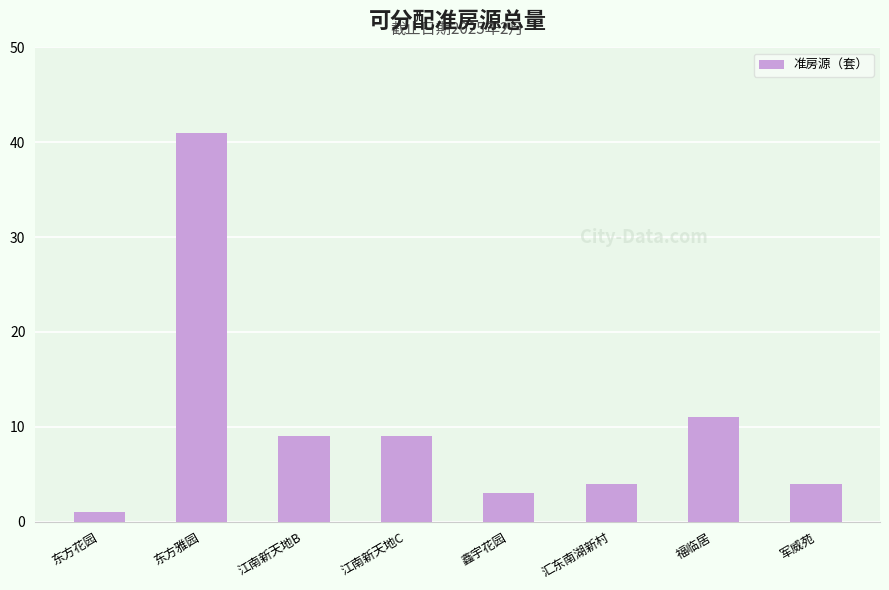

Reading left to right, what are all the values shown in this chart?

1	41	9	9	3	4	11	4